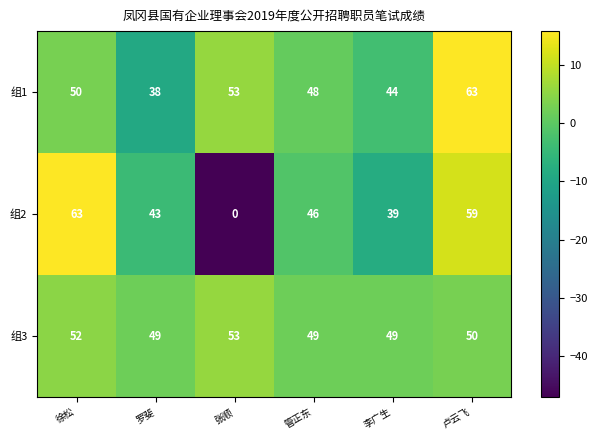

Between 徐松 and 罗斐, which series saw the biggest shift?

组2